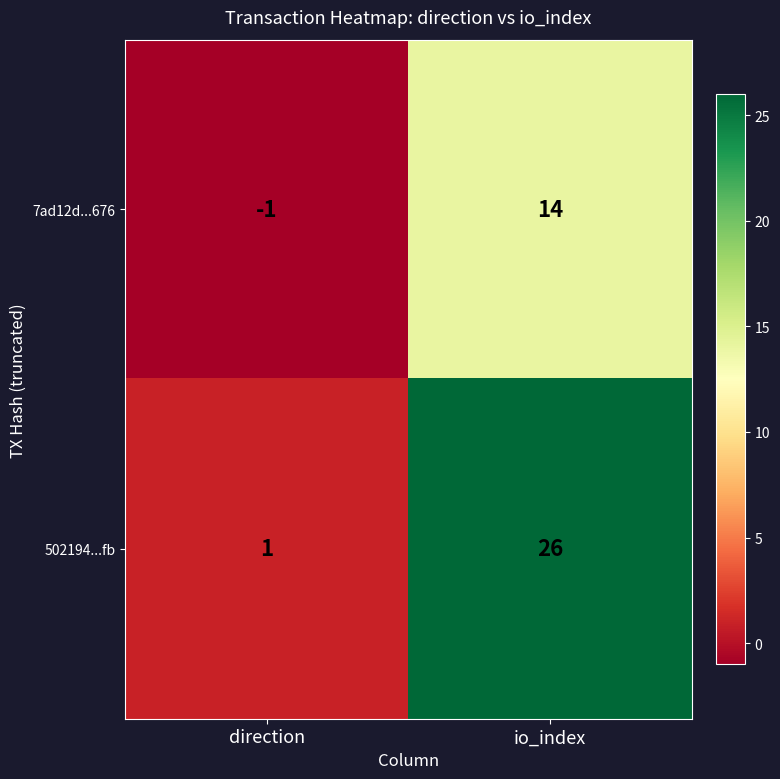

What is the sum of the 7ad12d...676 values at direction and io_index?

13